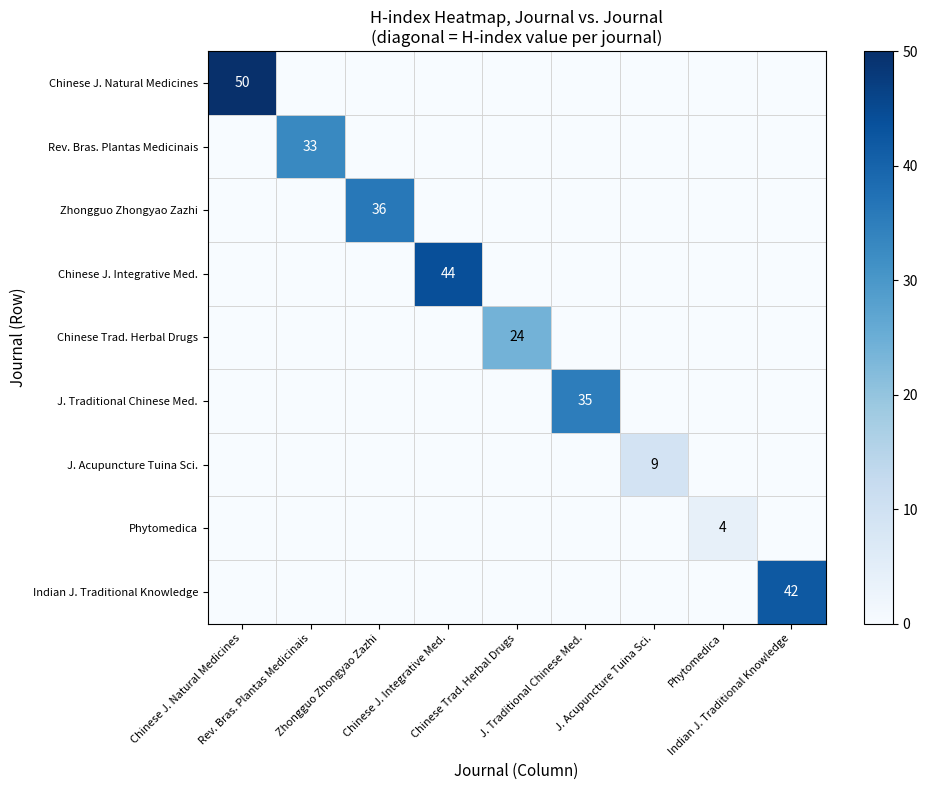

Which series has the largest range (max minus min)?

Chinese J. Natural Medicines